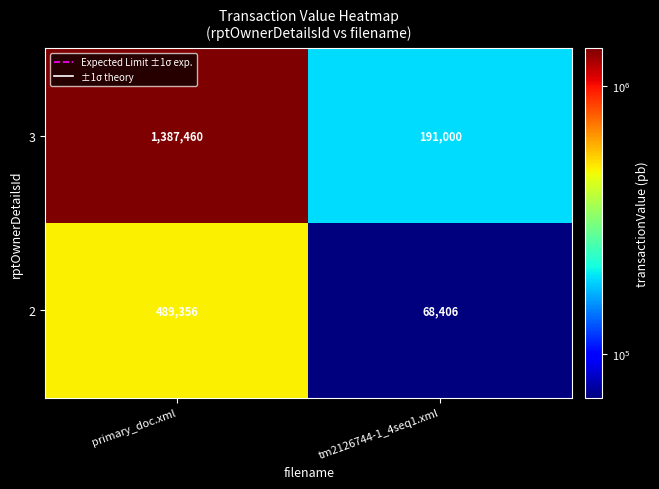

What is the difference between the highest and lowest values at primary_doc.xml?

898104